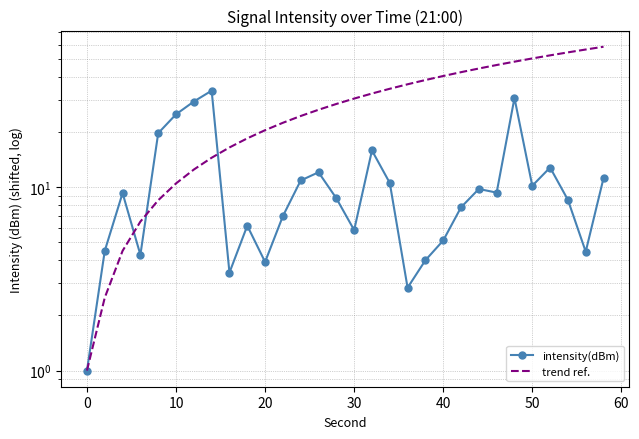

How many values in the intensity(dBm) series are below 9?

15